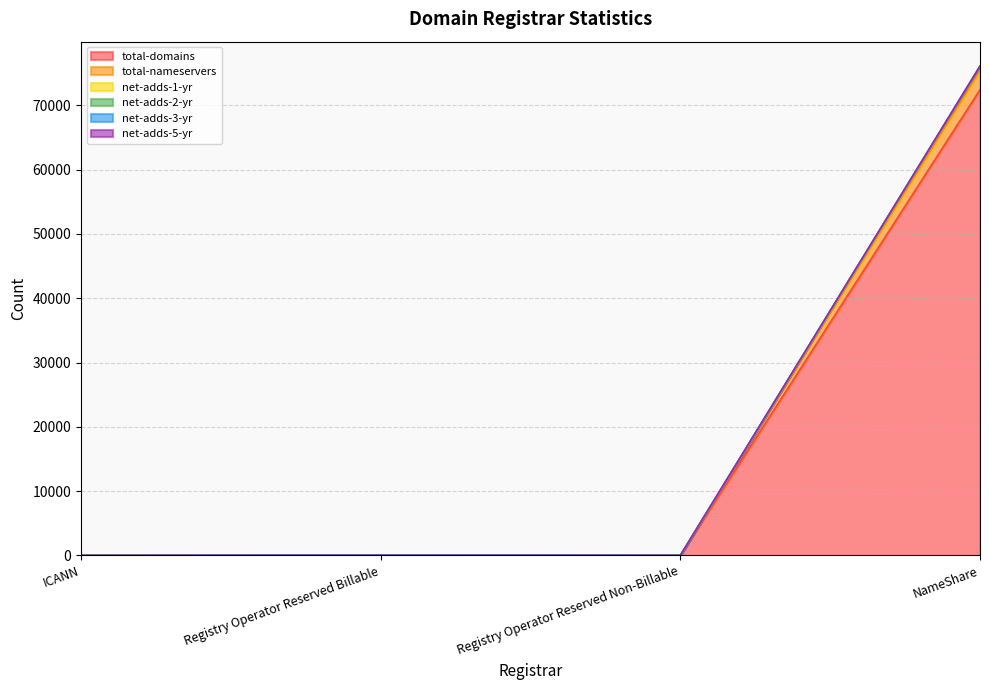

Reading left to right, what are all the values shown in this chart?

total-domains: 0	7	1	72441
total-nameservers: 0	26	8	75404
net-adds-1-yr: 0	26	8	76102
net-adds-2-yr: 0	26	8	76093
net-adds-3-yr: 0	26	8	76087
net-adds-5-yr: 0	26	8	76080